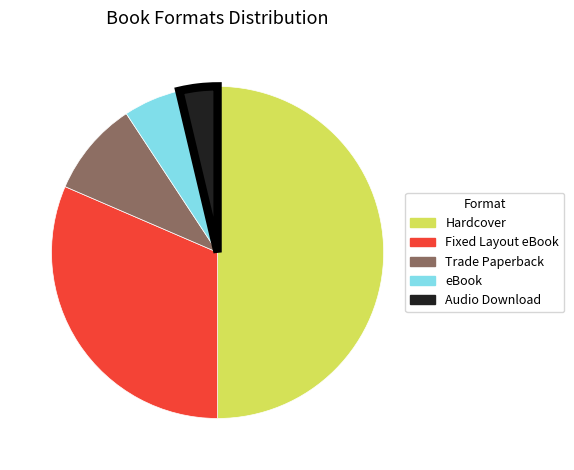

Does Audio Download account for over 50% of the chart?

No